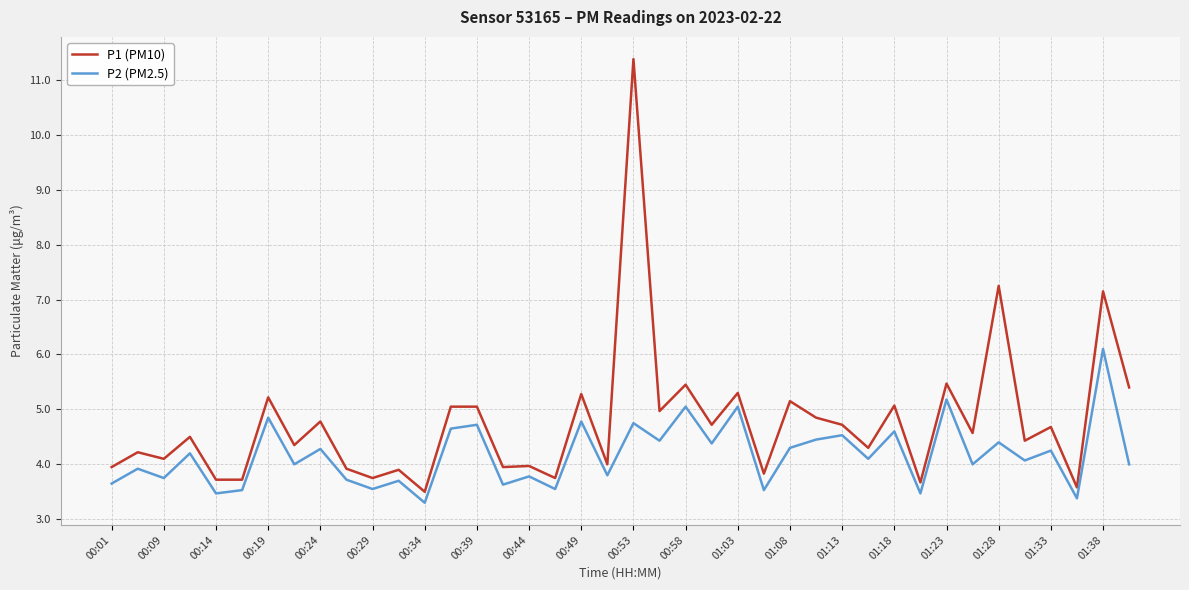

What is the maximum value for P1 (PM10)?

11.4